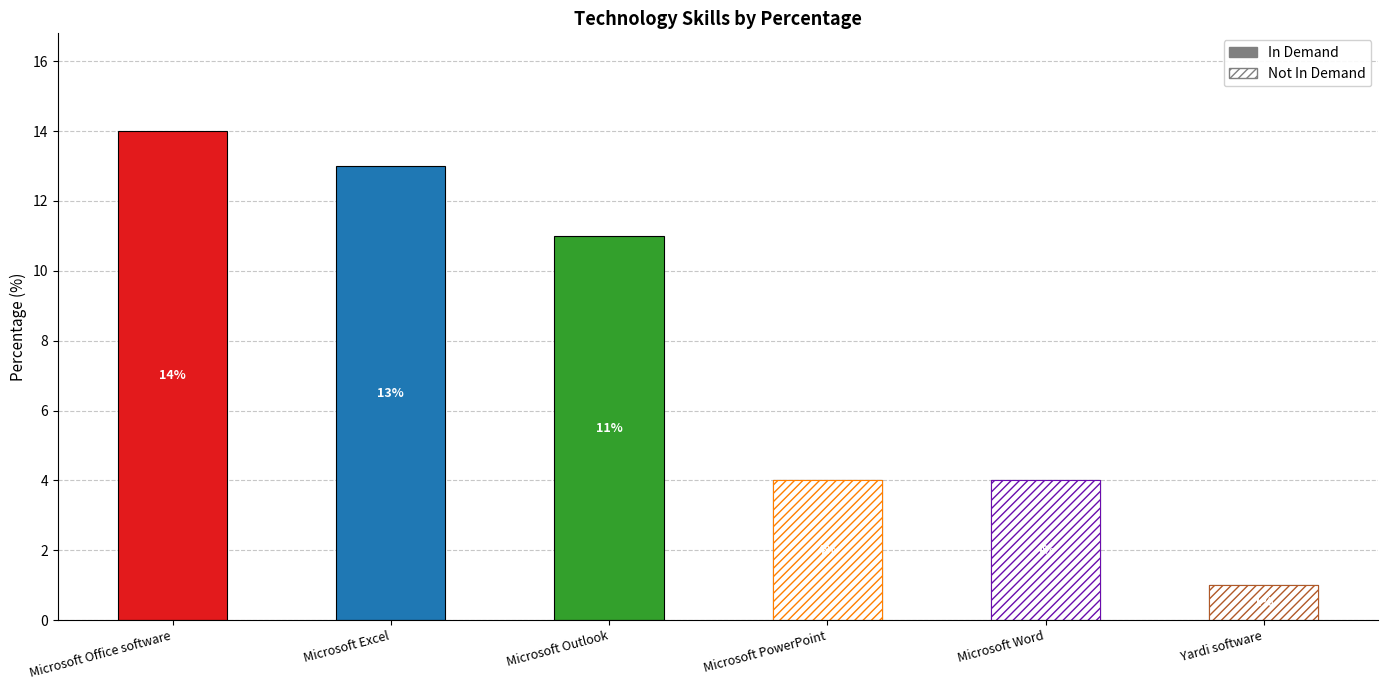

Which series has the widest spread of values?

In Demand